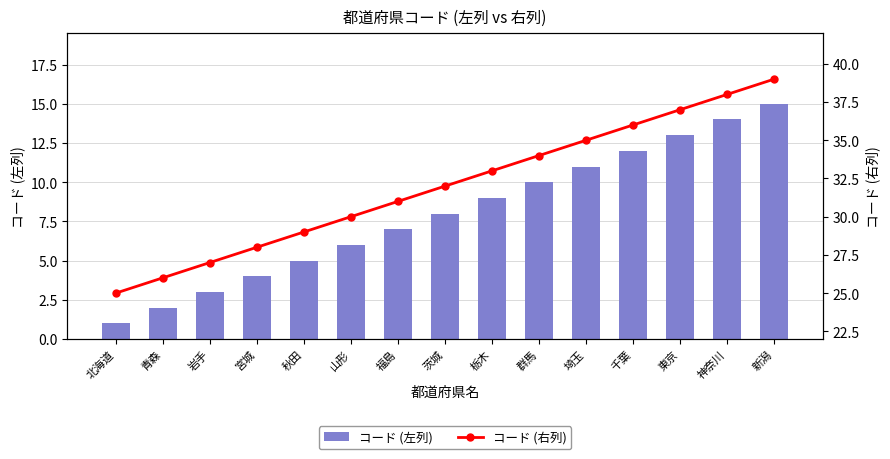

Where does the コード (右列) series first go above 32?

栃木